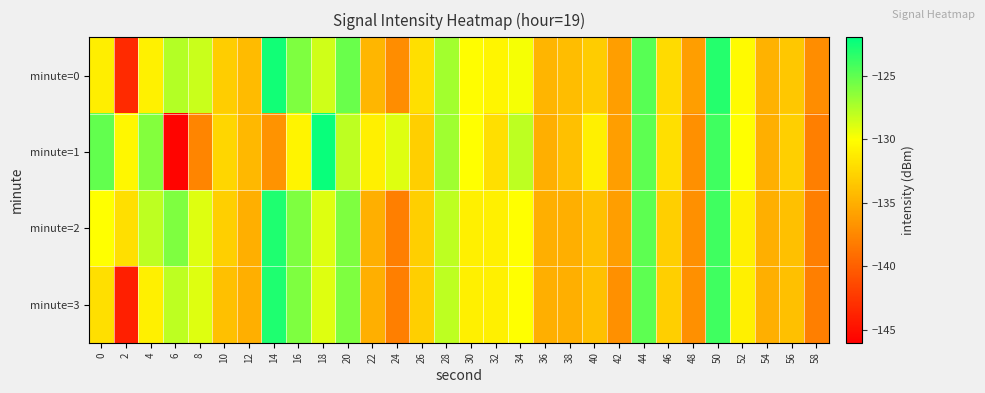

Reading left to right, transcribe all the data shown in this chart.

minute=0: 0=-131.0	2=-143.4	4=-130.8	6=-127.7	8=-128.4	10=-133.1	12=-134.3	14=-122.6	16=-125.9	18=-128.5	20=-125.3	22=-134.5	24=-137.1	26=-132.0	28=-127.1	30=-130.1	32=-130.6	34=-129.7	36=-134.6	38=-134.1	40=-133.2	42=-136.0	44=-124.8	46=-132.2	48=-136.0	50=-123.2	52=-130.3	54=-134.8	56=-133.5	58=-137.1
minute=1: 0=-125.1	2=-130.4	4=-126.1	6=-145.7	8=-137.6	10=-132.5	12=-134.4	14=-136.8	16=-130.7	18=-122.3	20=-128.0	22=-131.0	24=-129.0	26=-133.0	28=-127.0	30=-130.0	32=-132.0	34=-128.0	36=-135.0	38=-134.0	40=-131.0	42=-136.0	44=-125.0	46=-132.0	48=-137.0	50=-124.0	52=-130.0	54=-135.0	56=-133.0	58=-138.0
minute=2: 0=-130.0	2=-132.0	4=-128.0	6=-126.0	8=-129.0	10=-133.0	12=-135.0	14=-123.0	16=-126.0	18=-129.0	20=-126.0	22=-135.0	24=-138.0	26=-133.0	28=-128.0	30=-131.0	32=-131.0	34=-130.0	36=-135.0	38=-135.0	40=-134.0	42=-136.0	44=-125.0	46=-133.0	48=-137.0	50=-124.0	52=-131.0	54=-135.0	56=-134.0	58=-138.0
minute=3: 0=-132.0	2=-144.0	4=-131.0	6=-128.0	8=-129.0	10=-134.0	12=-135.0	14=-123.0	16=-126.0	18=-129.0	20=-126.0	22=-135.0	24=-138.0	26=-133.0	28=-128.0	30=-131.0	32=-131.0	34=-130.0	36=-135.0	38=-135.0	40=-134.0	42=-137.0	44=-125.0	46=-133.0	48=-137.0	50=-124.0	52=-131.0	54=-135.0	56=-134.0	58=-138.0